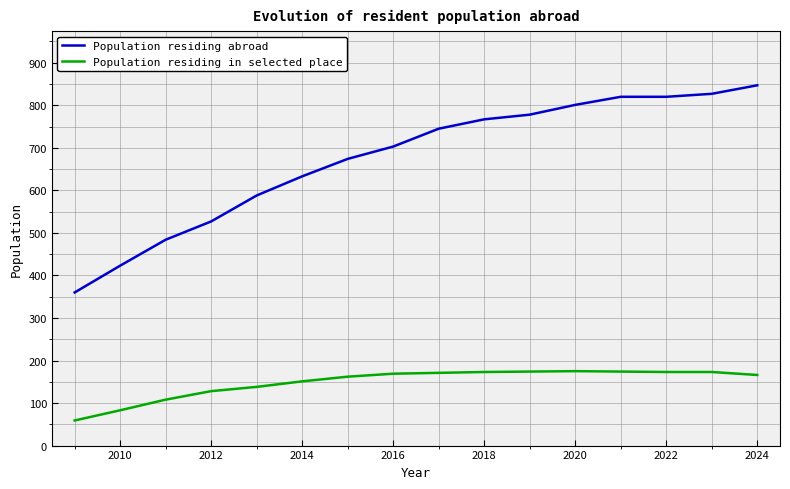

Which series has the largest range (max minus min)?

Population residing abroad